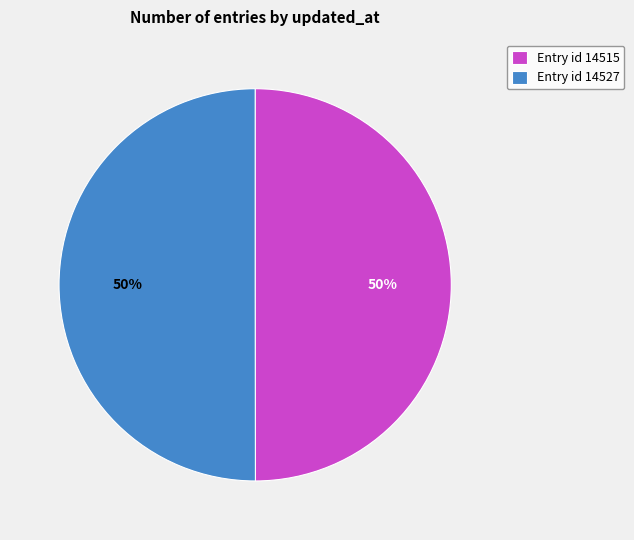

Is it true that Entry id 14527 is 50% of the pie?

True